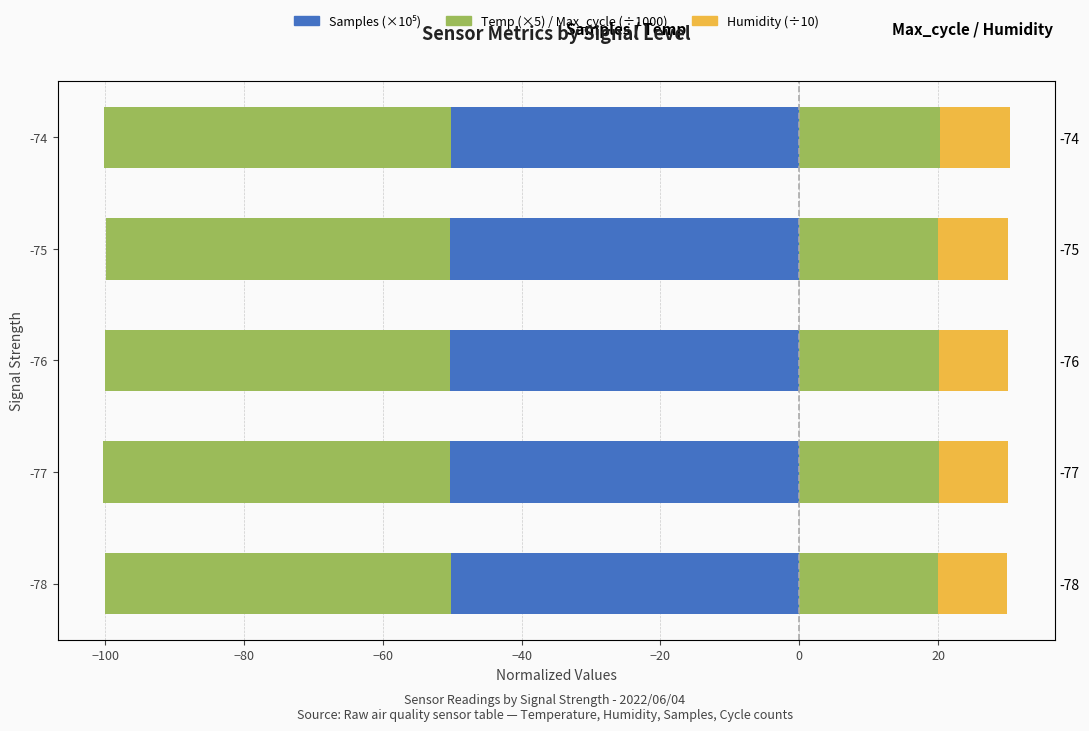

The Samples (×10⁵) series shows -23.8 at −60. True or false?

False